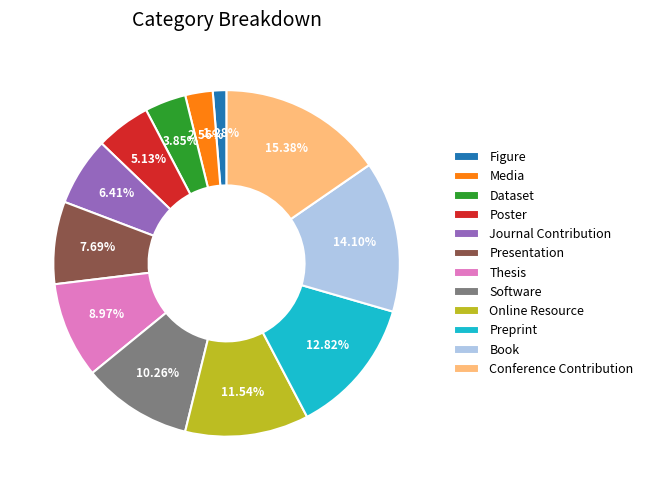

How many slices are in this pie chart?

12